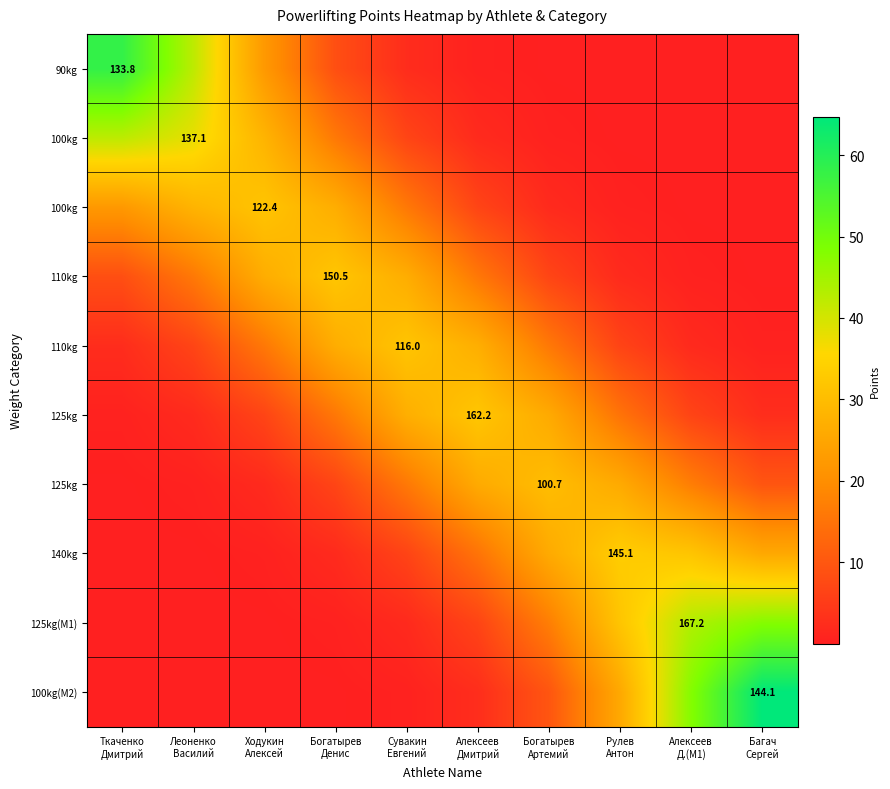

Between Богатырев
Денис and Ходукин
Алексей, which is larger?

Ходукин
Алексей